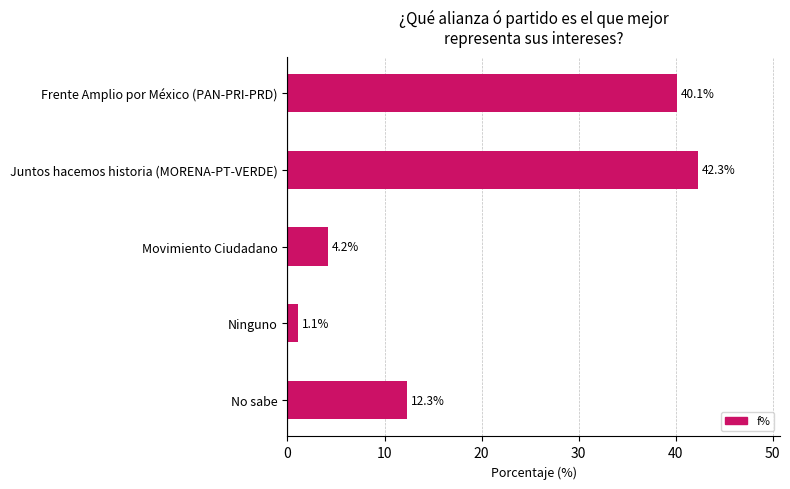

What is the average value?

20.0